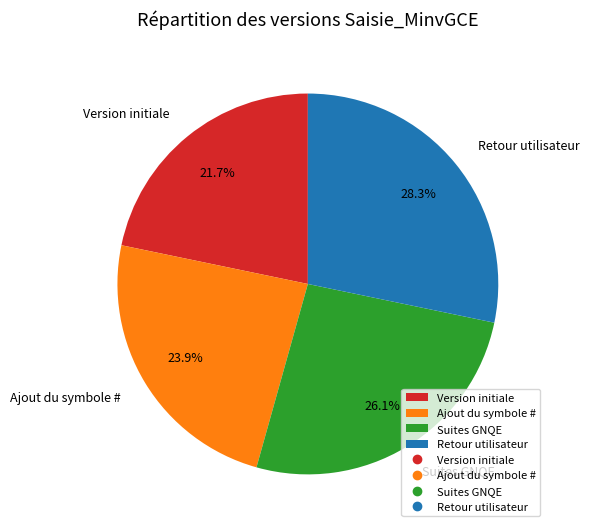

Does Version initiale represent more than half of the total?

No